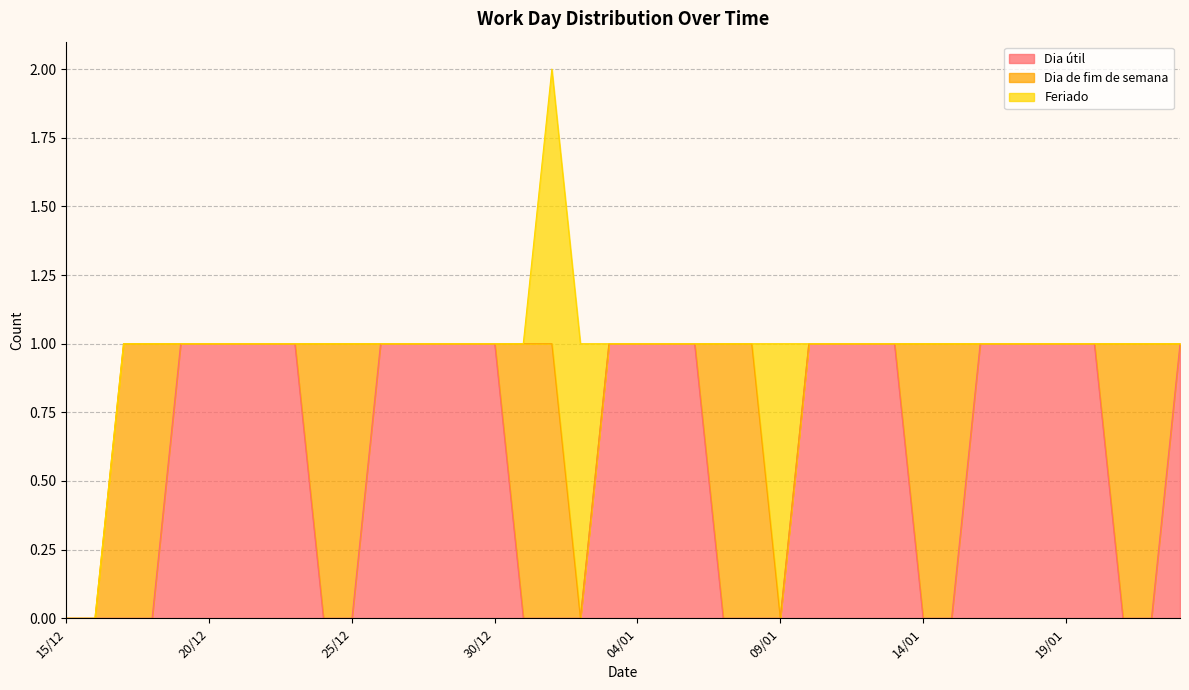

How many intersections are there between Dia de fim de semana and Feriado?

1